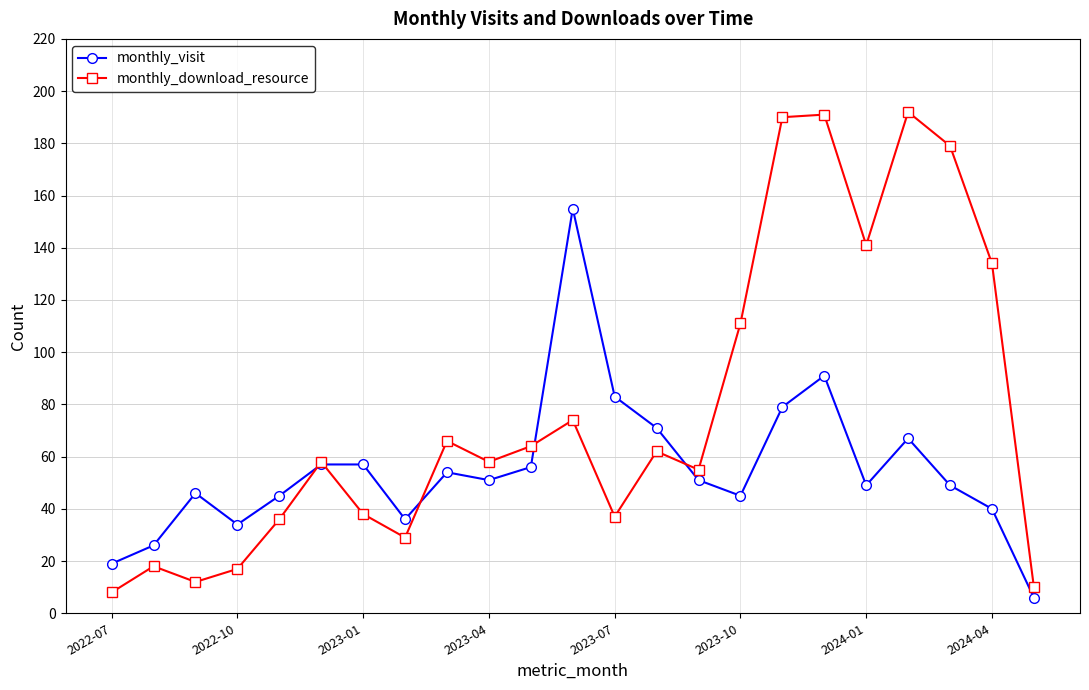

True or false: monthly_visit has more than 2 points higher than both neighbors.

True